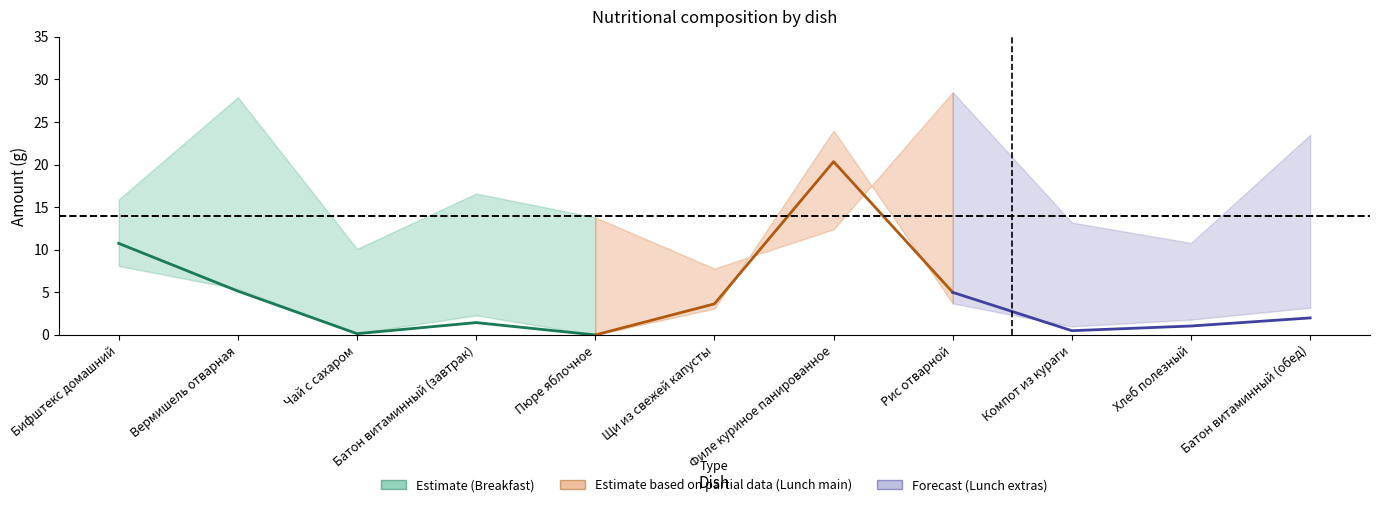

At how many categories does at least one series exceed 23?

4